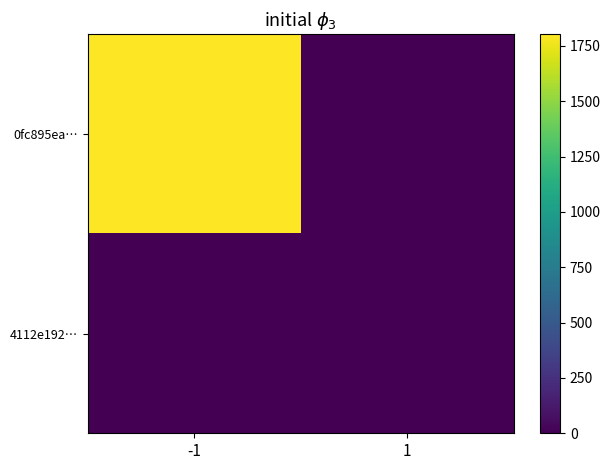

At which category is the sum across all series the highest?

-1